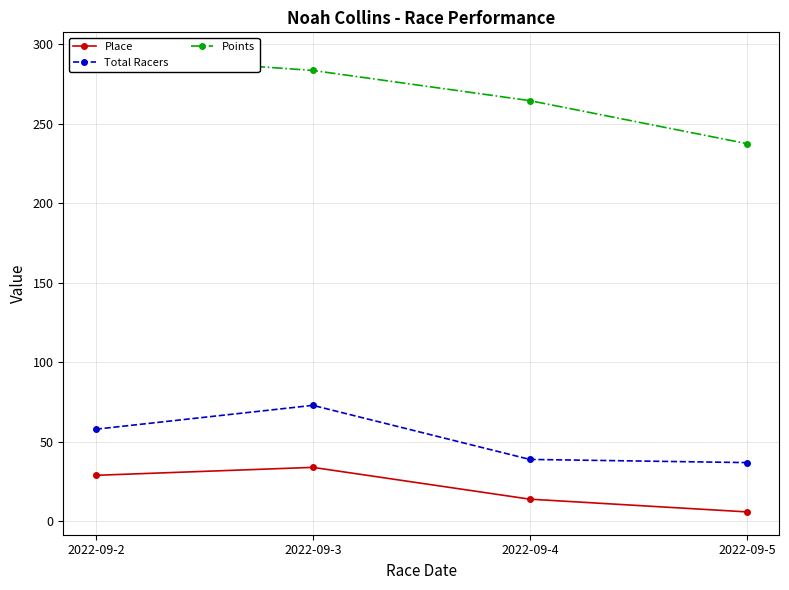

Reading left to right, list all the values displayed in this chart.

Place: 2022-09-2=29.0	2022-09-3=34.0	2022-09-4=14.0	2022-09-5=6.0
Total Racers: 2022-09-2=58.0	2022-09-3=73.0	2022-09-4=39.0	2022-09-5=37.0
Points: 2022-09-2=293.2	2022-09-3=283.6	2022-09-4=264.7	2022-09-5=237.6